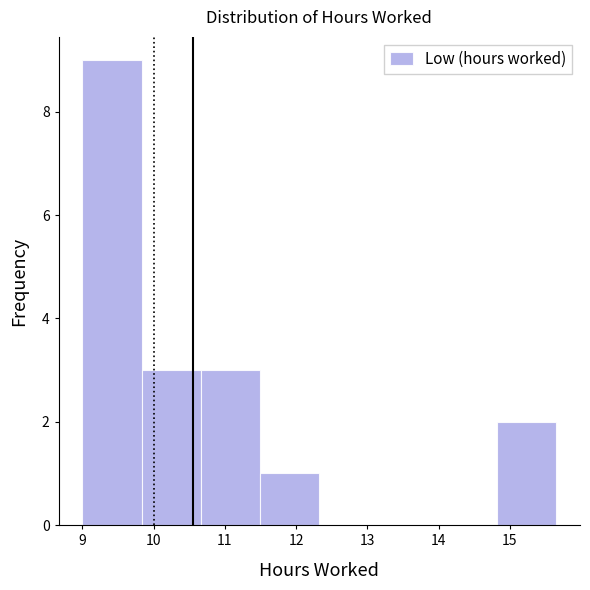

What is the height of the bar covering 14.8 to 15.7 on the x-axis? Neither the bar edges nor the heights are printed on the chart, so give them approximately, as read against the axes.

2